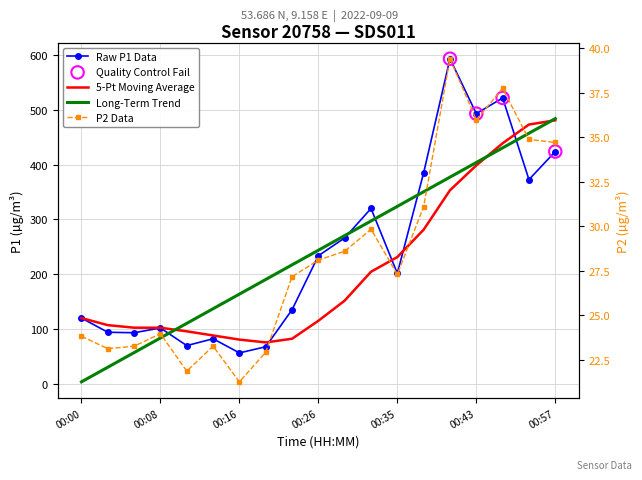

At how many categories does at least one series exceed 231?

9